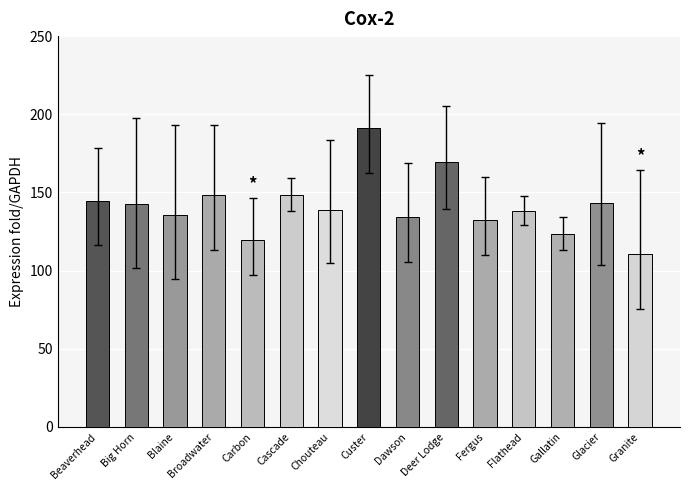

What is the sum of the values at Blaine and Custer?

327.1